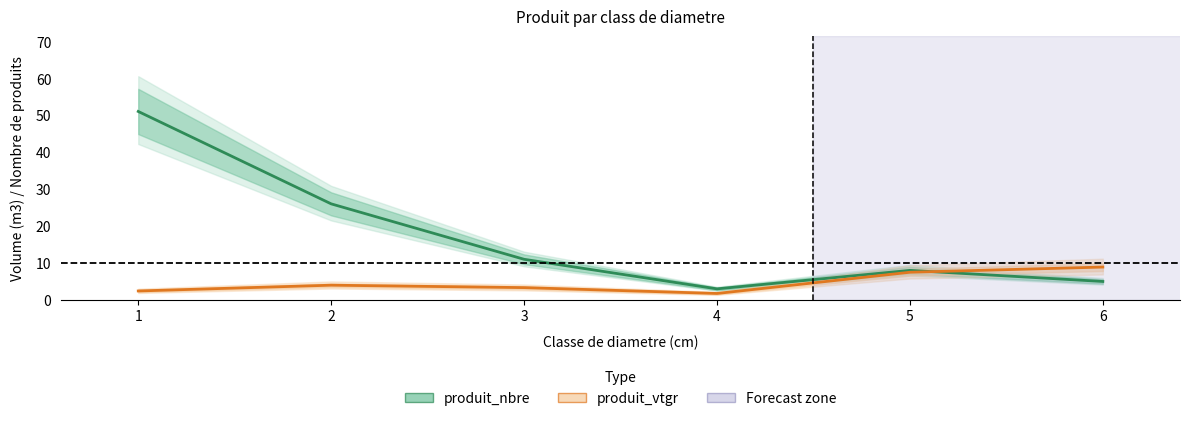

What are all the series names shown in the legend?

produit_nbre, produit_vtgr